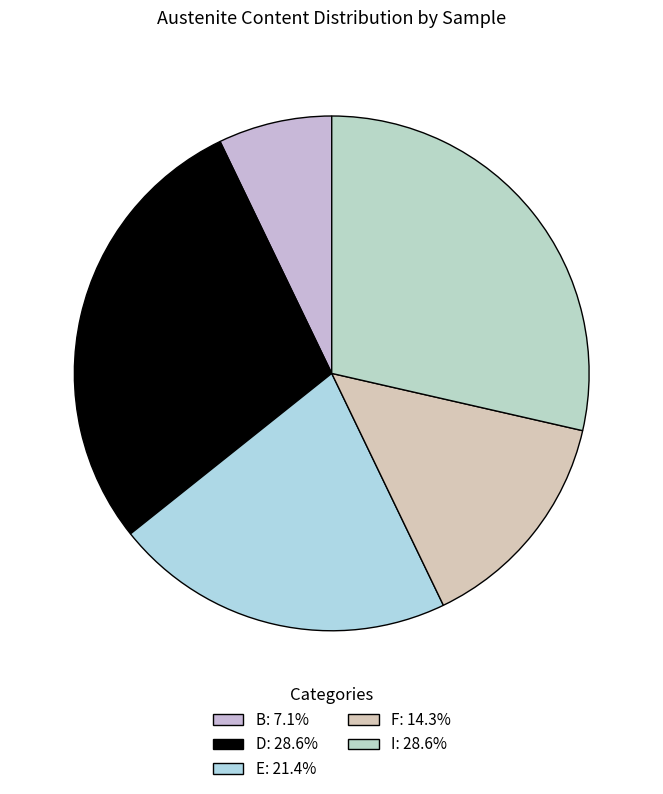

Which slice is the largest?

D